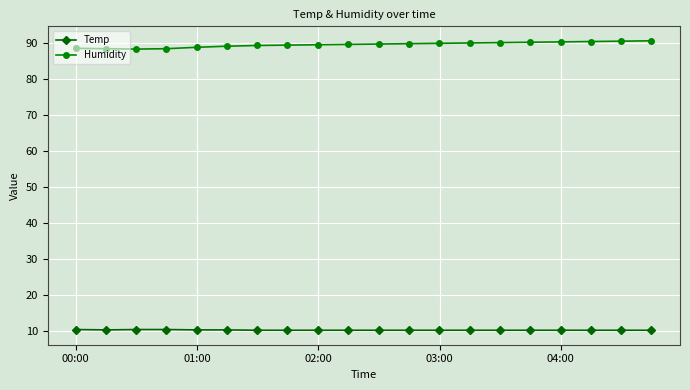

How many lines are shown in the chart?

2